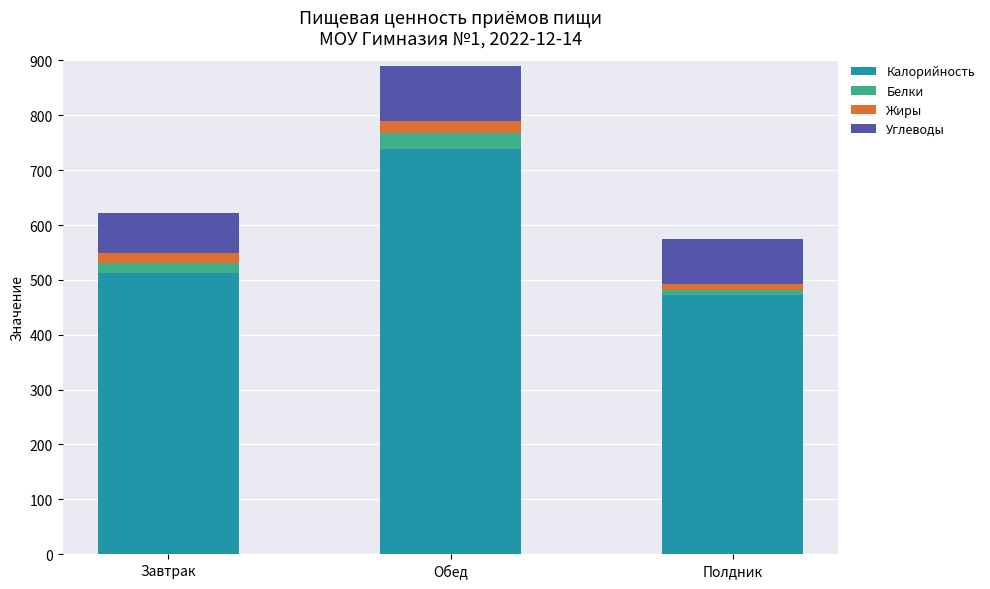

What are all the series names shown in the legend?

Калорийность, Белки, Жиры, Углеводы